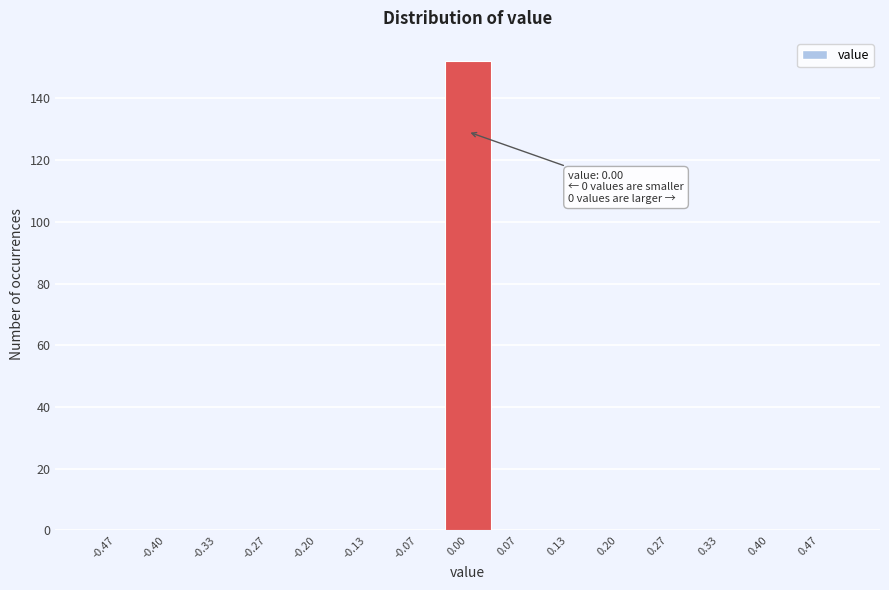

Which range on the x-axis has the tallest bar?

-0.03 to 0.03